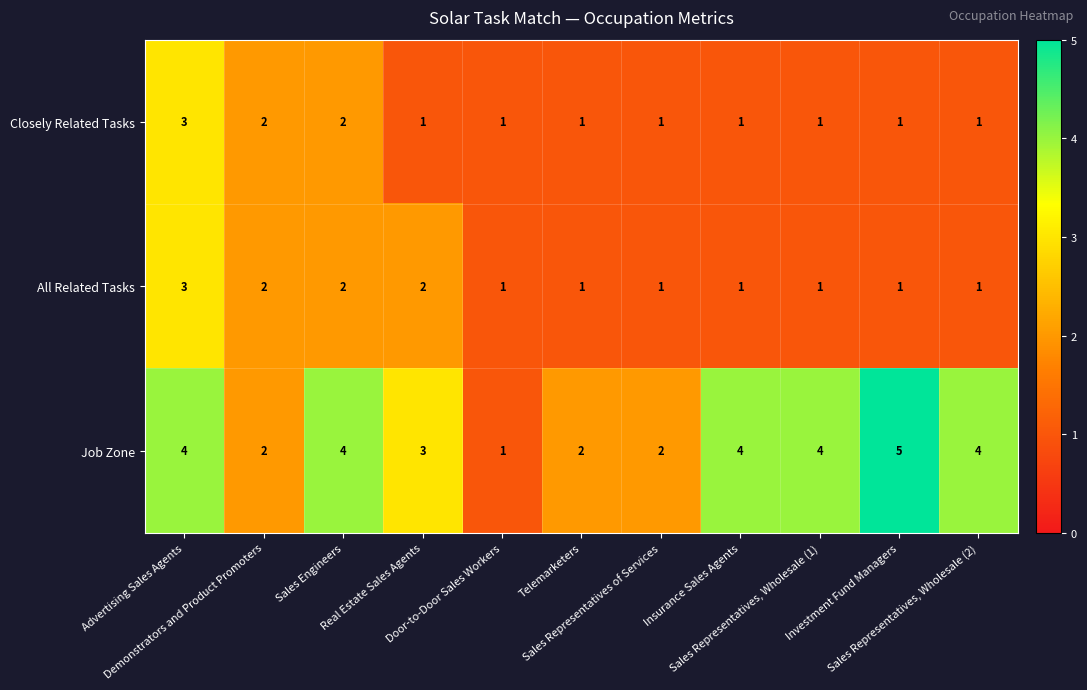

What is the highest value of the Job Zone series?

5